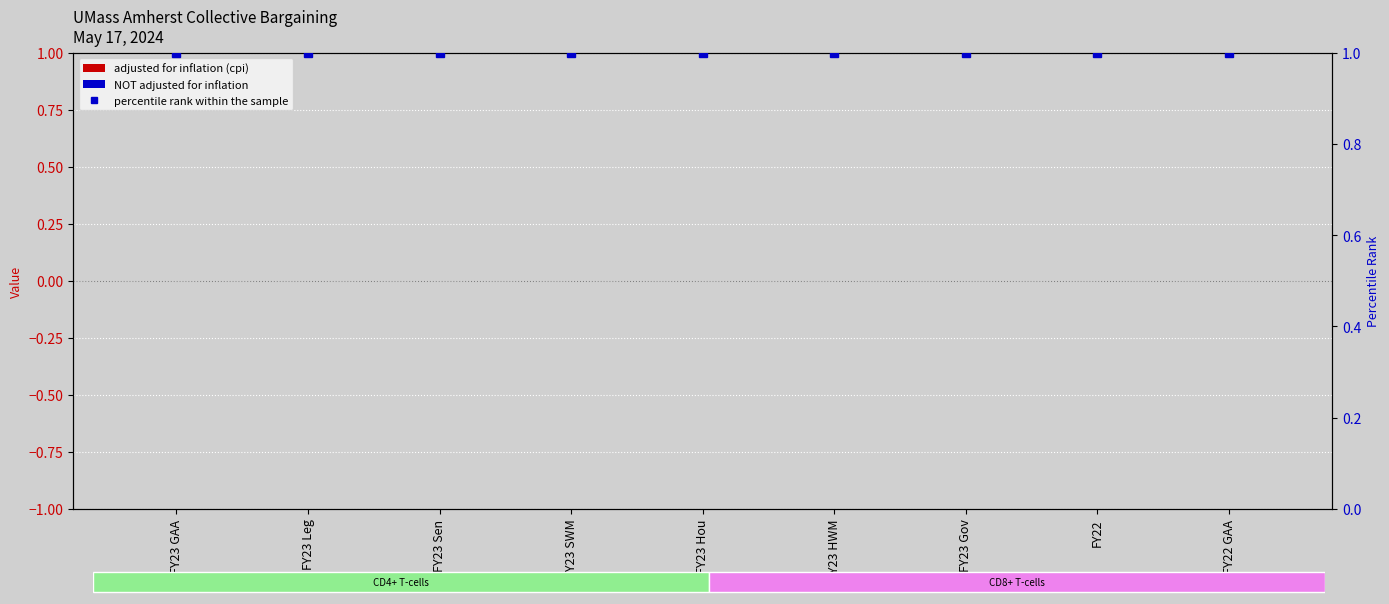

The adjusted for inflation (cpi) series shows 0 at FY23 Gov. True or false?

True